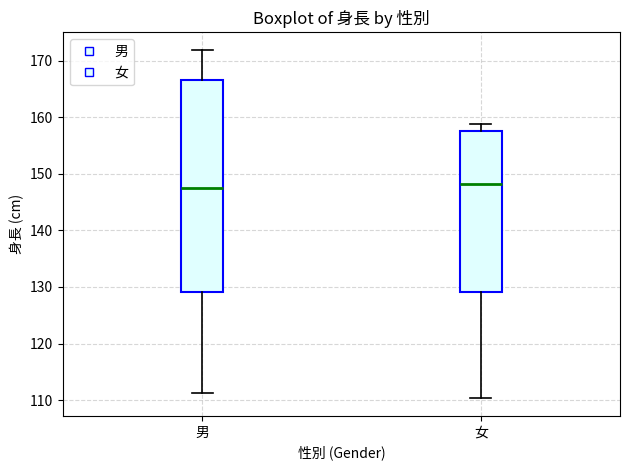

Comparing the boxes themselves (not the whiskers), which one is the tallest?

男